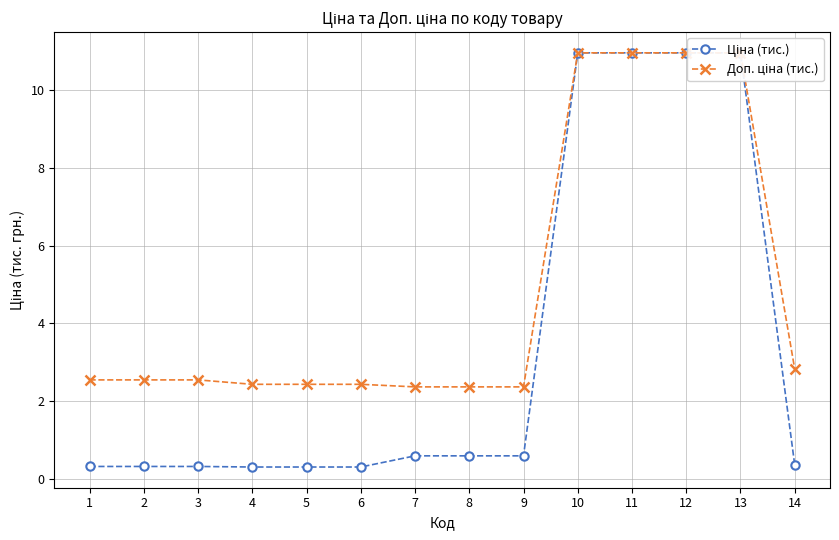

Which series changed the most between 1 and 10?

Ціна (тис.)